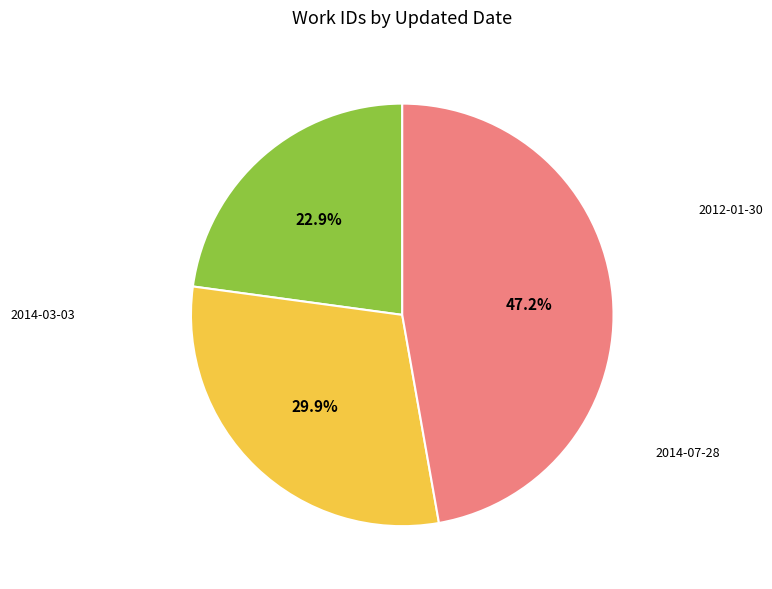

Is there any slice that represents more than half of the pie?

No